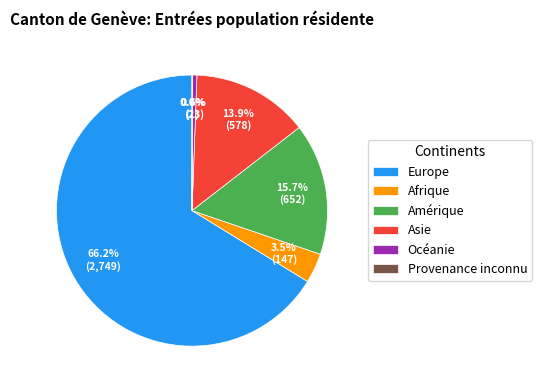

Which slice represents more than half of the pie?

Europe